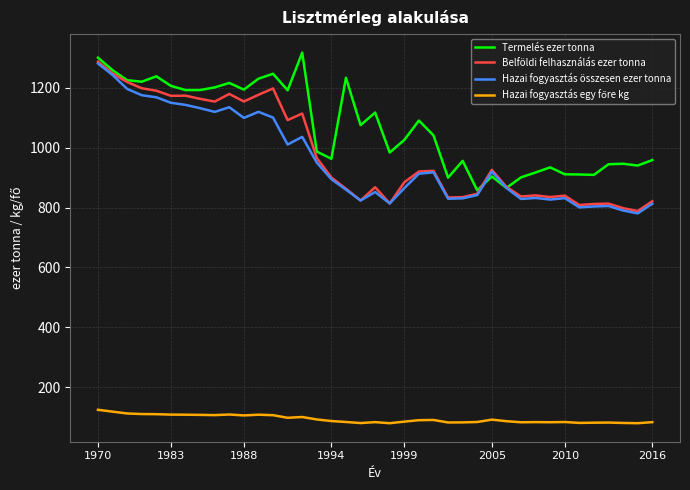

What is the greatest value displayed?

1318.2